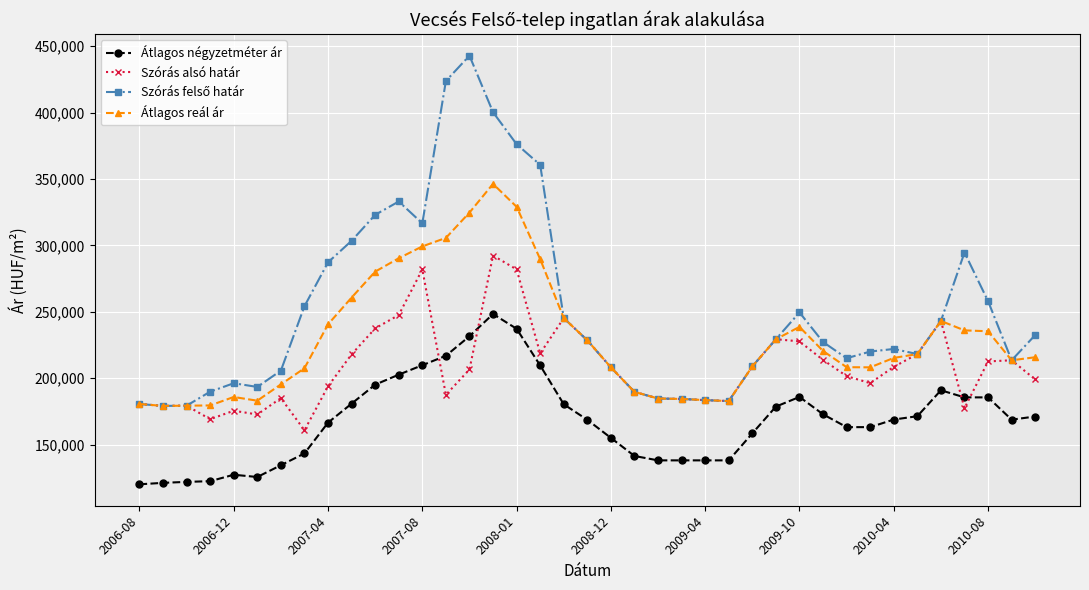

What is the greatest value displayed?

442851